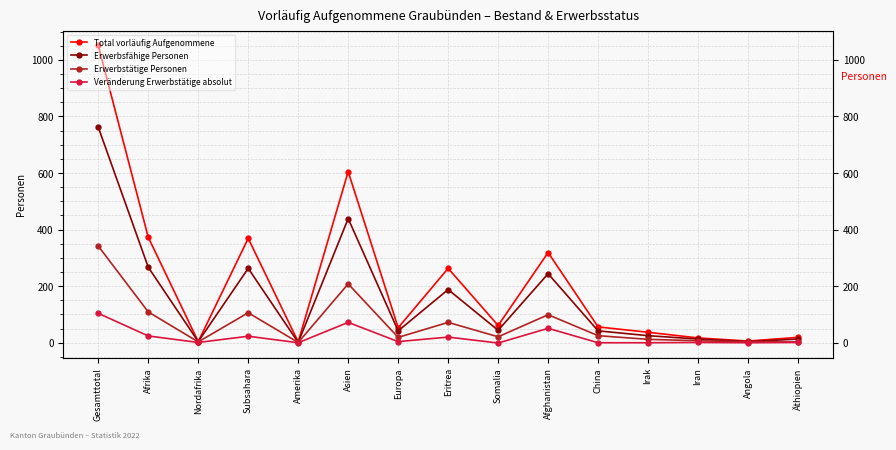

What is the sum of the Erwerbsfähige Personen values at Afrika and Angola?

271